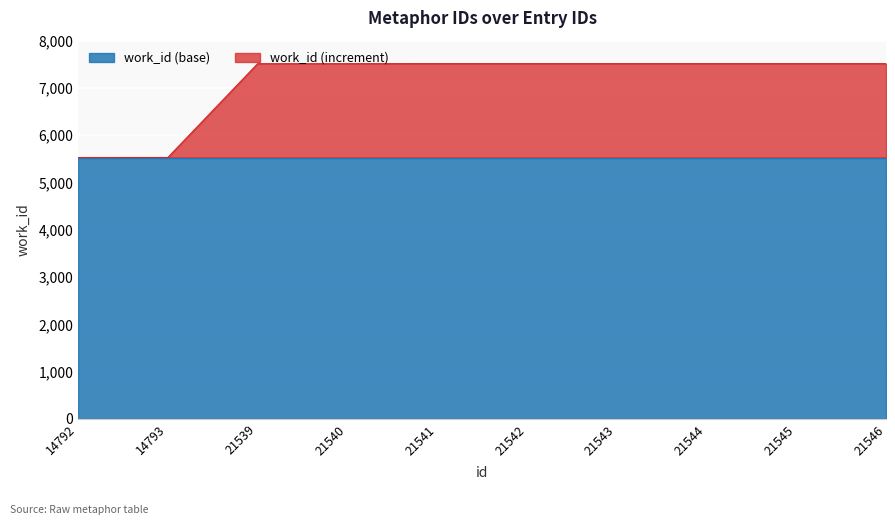

What is the sum of all values?

71167